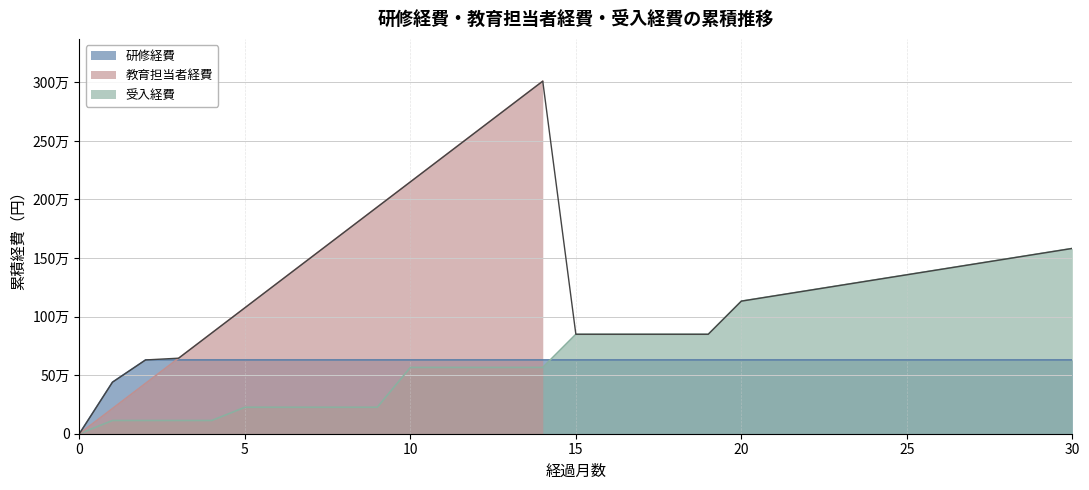

True or false: 研修経費 and 受入経費 intersect in this chart.

True